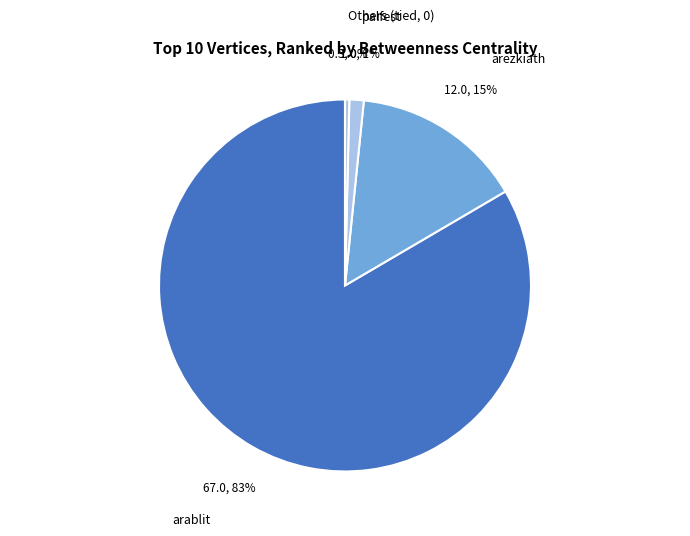

How many slices are in this pie chart?

4